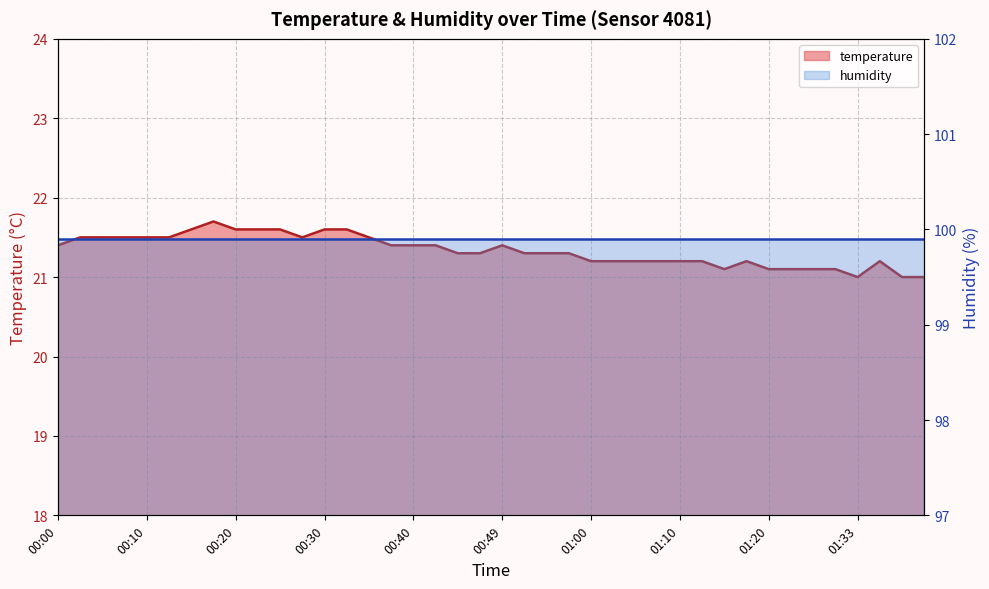

What is the label of the 22nd point from the right?

00:45